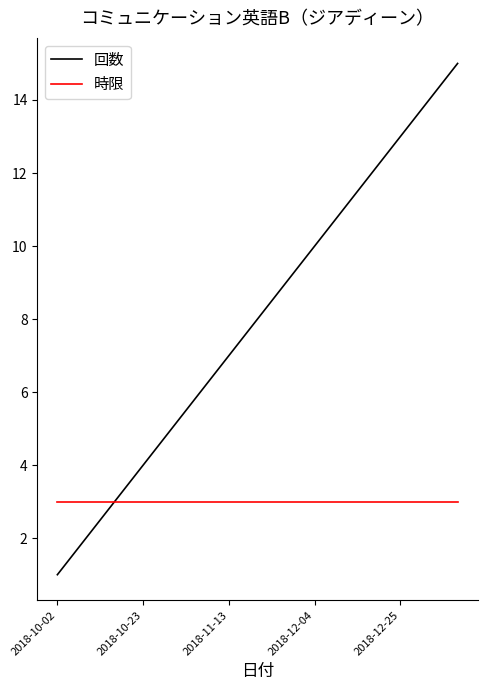

Does the chart display data point markers on the line(s)?

No